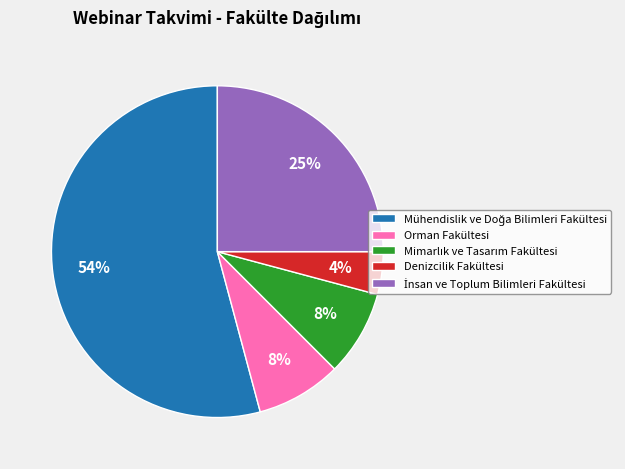

What percentage is the Orman Fakültesi slice, to the nearest percent?

8%